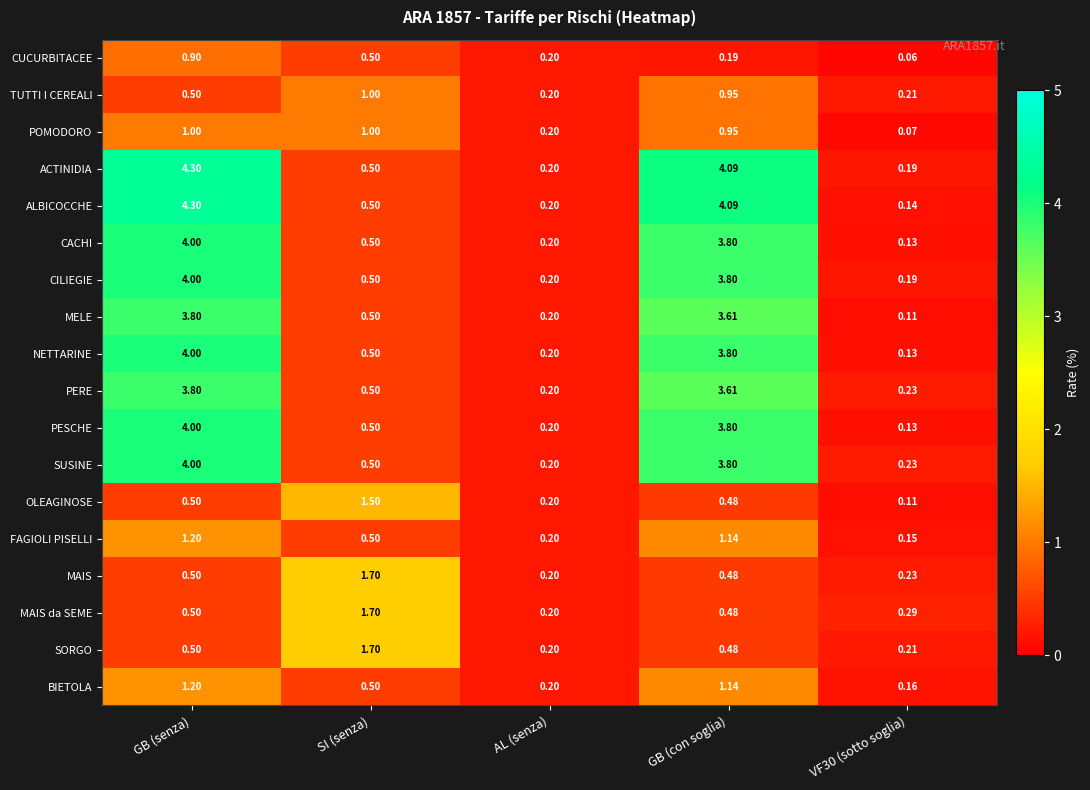

Which series has the largest range (max minus min)?

ALBICOCCHE